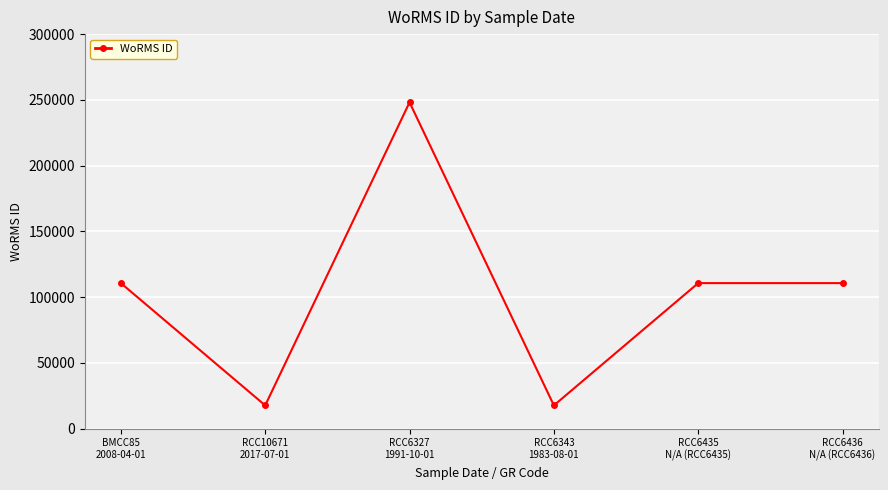

What position from the left is RCC6327
1991-10-01?

3